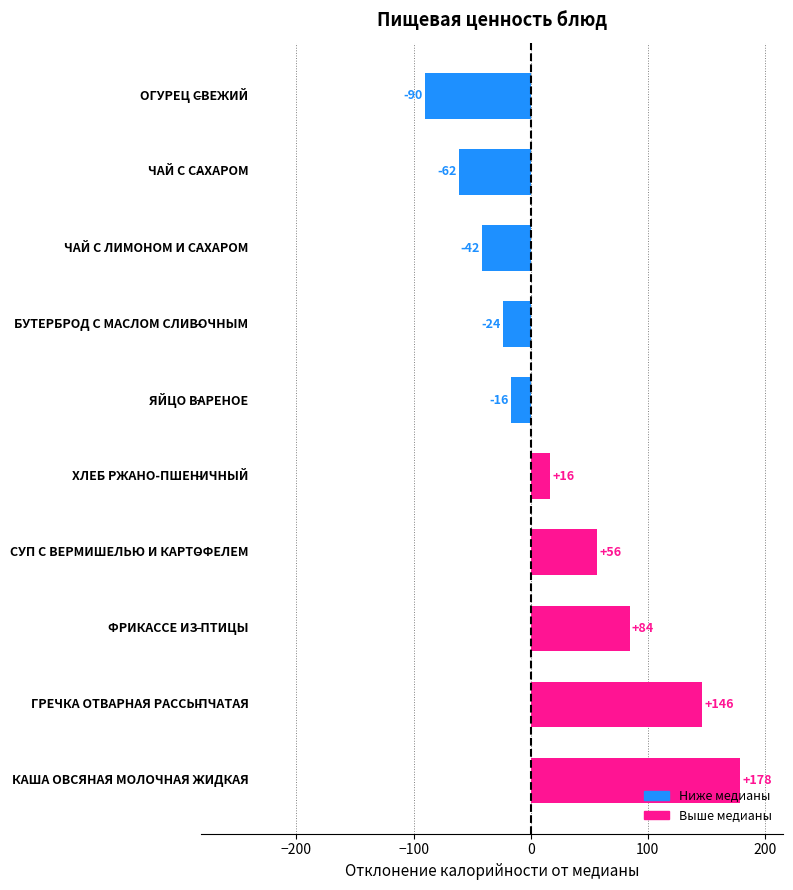

How many bars are there in total?

10